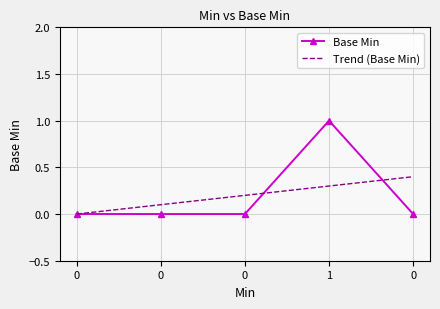

How many lines are shown in the chart?

1